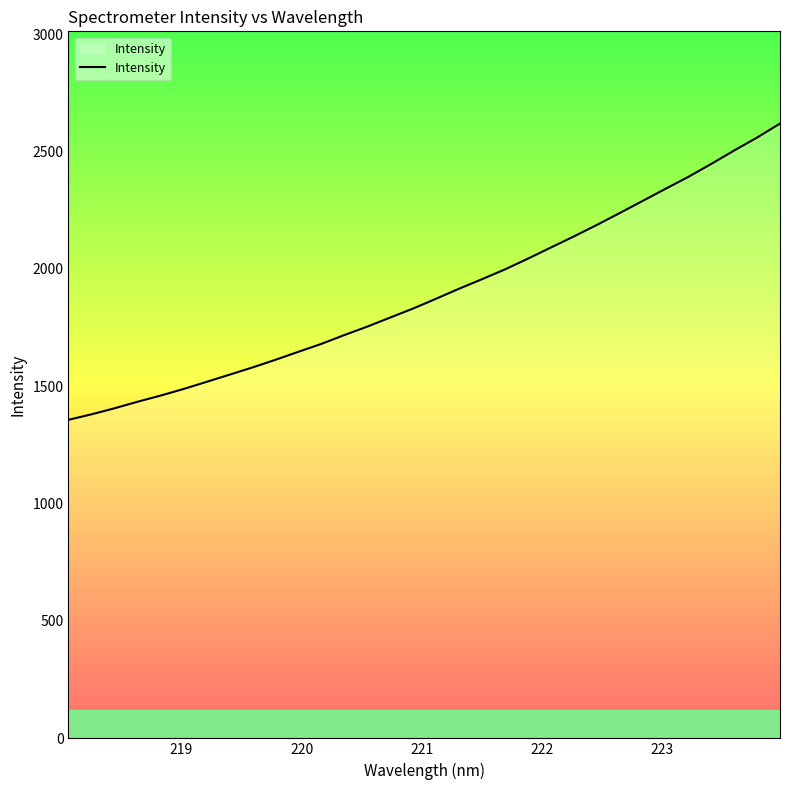

What is the maximum value shown in the chart?

2618.6